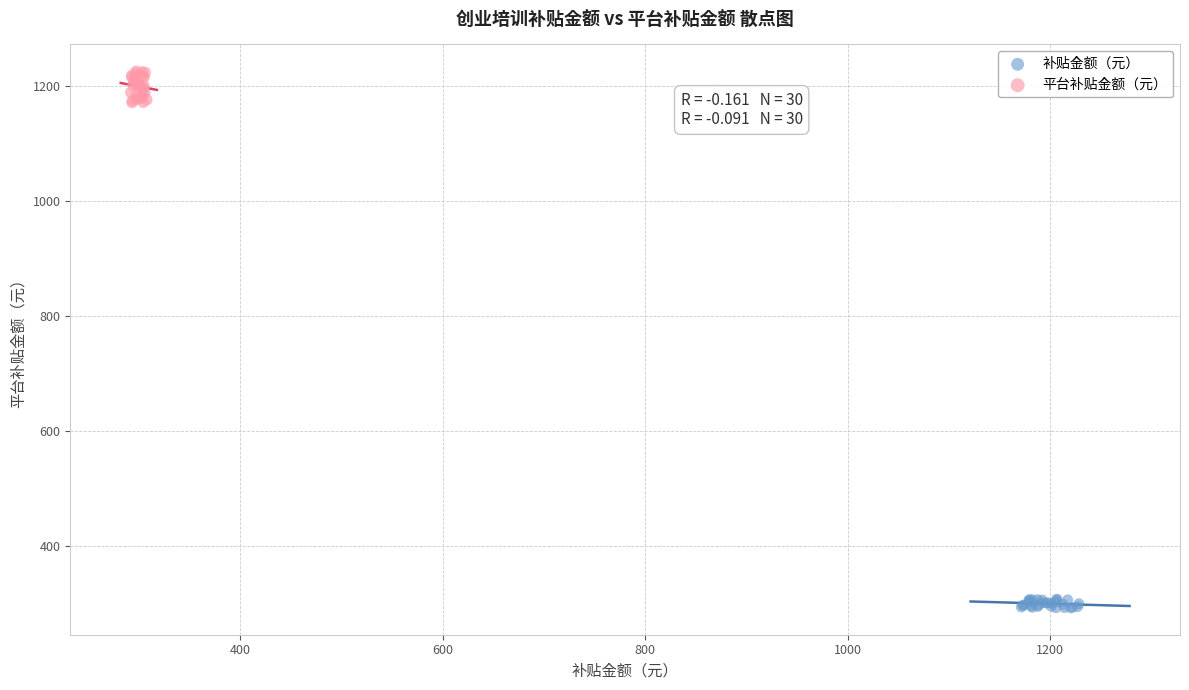

Which series contains the lowest Y value?

补贴金额（元）